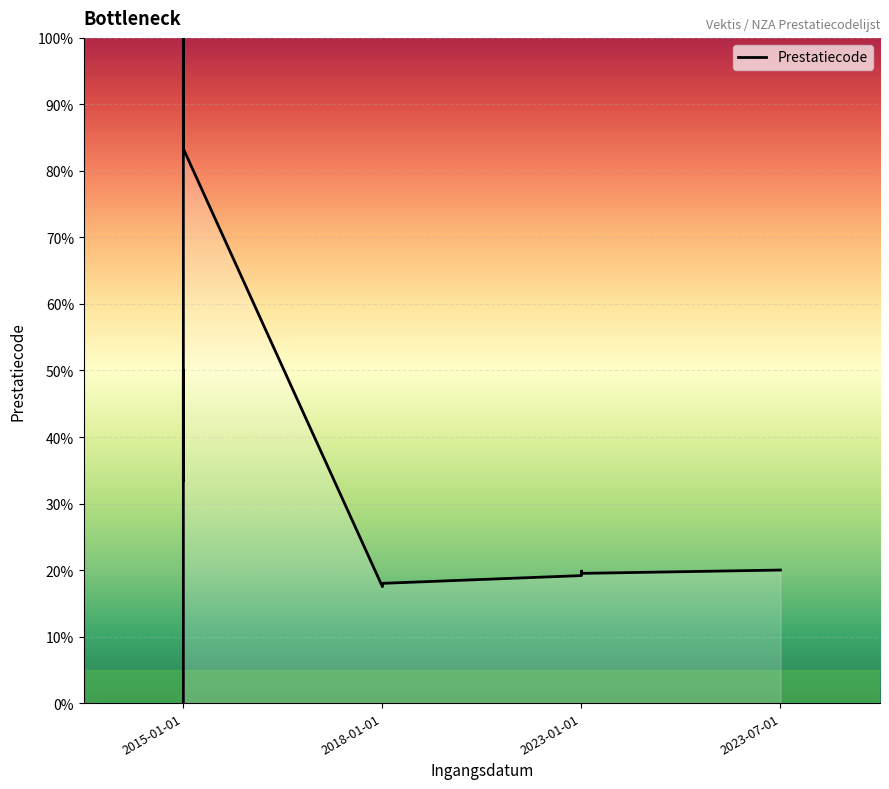

What is the sum of the values at 7 and 5?

50.8